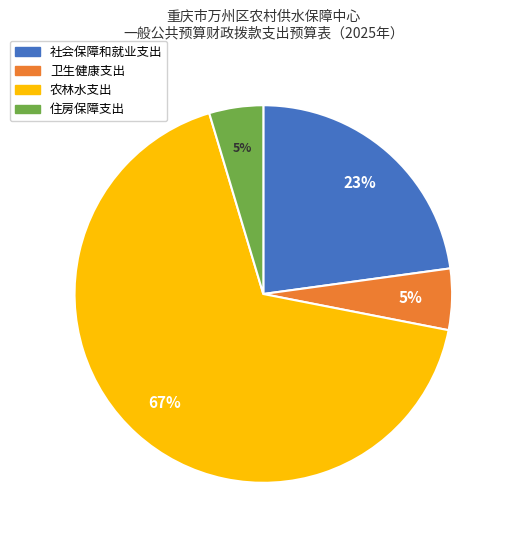

Which slice is the largest?

农林水支出